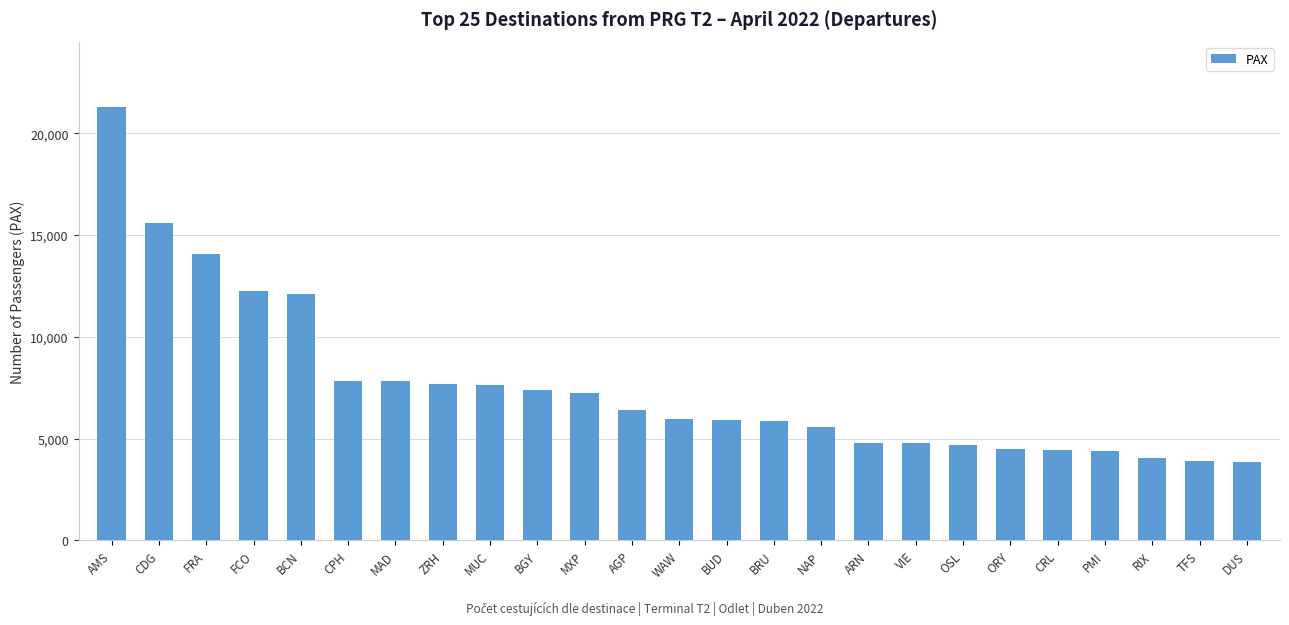

How many values are below 5985?

12